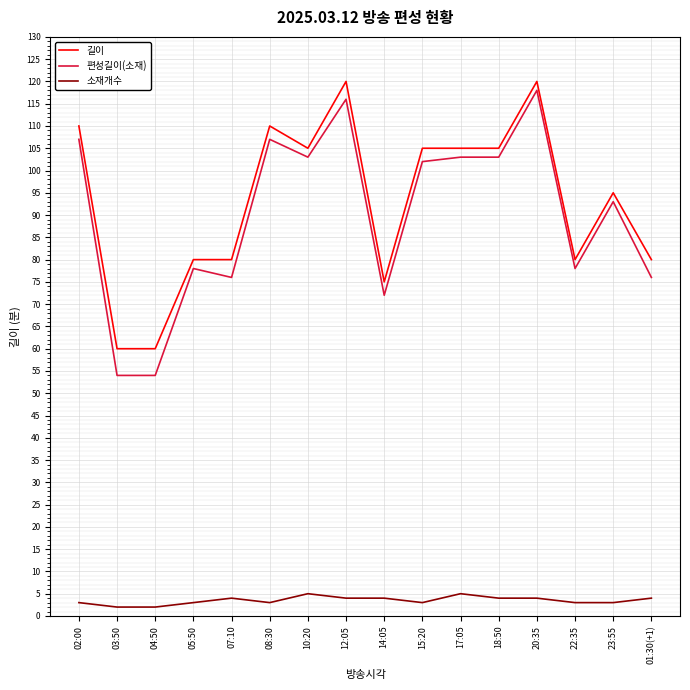

True or false: 길이 has more than 2 interior local peaks.

True